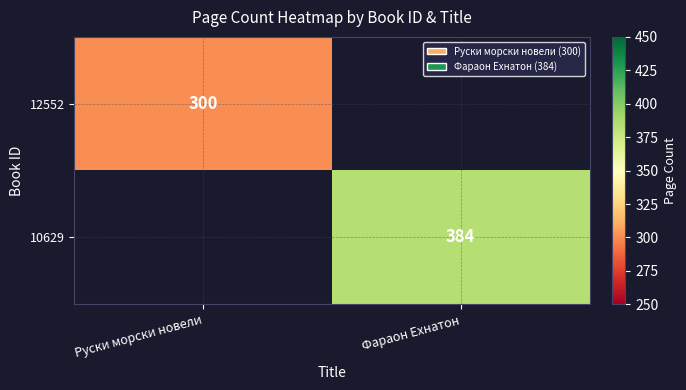

True or false: 10629 has a value of 121 at Фараон Ехнатон.

False